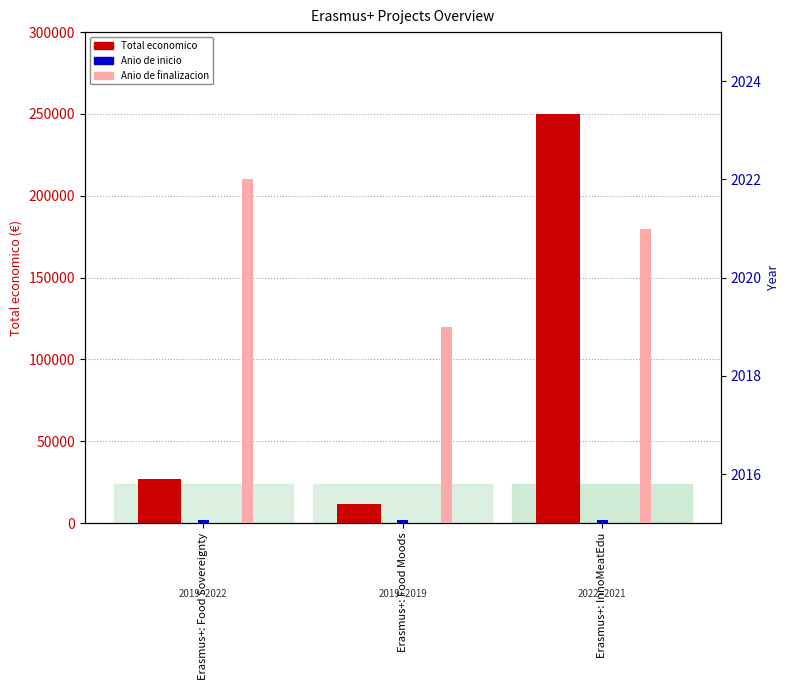

Reading left to right, transcribe all the data shown in this chart.

Total economico: Erasmus+: Food Sovereignty=26919	Erasmus+: Food Moods=11710	Erasmus+: InnoMeatEdu=250000
Anio de inicio: Erasmus+: Food Sovereignty=2019	Erasmus+: Food Moods=2019	Erasmus+: InnoMeatEdu=2022
Anio de finalizacion: Erasmus+: Food Sovereignty=2022	Erasmus+: Food Moods=2019	Erasmus+: InnoMeatEdu=2021